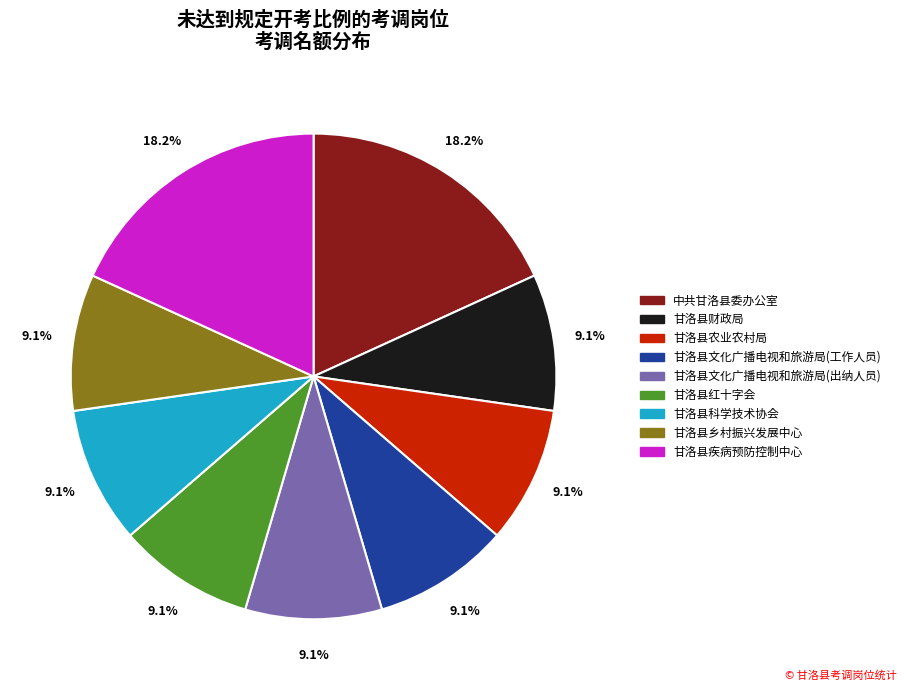

To the nearest percent, what is the difference between the largest and smallest slice percentages?

9%